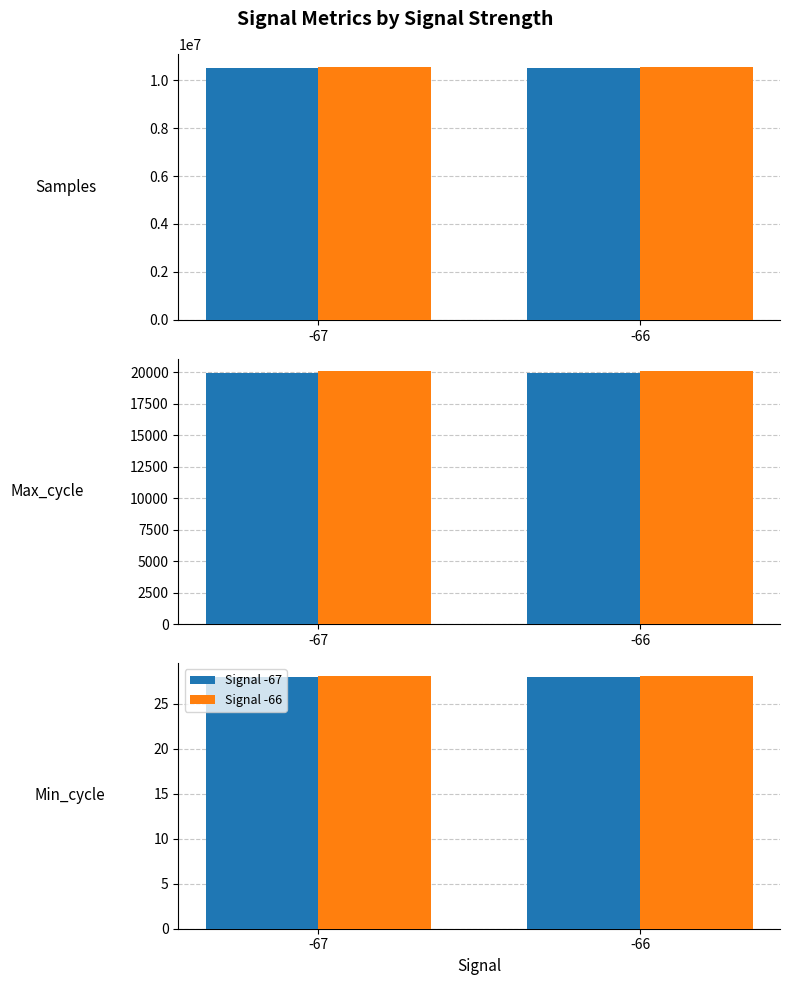

Does the chart contain stacked bars?

No